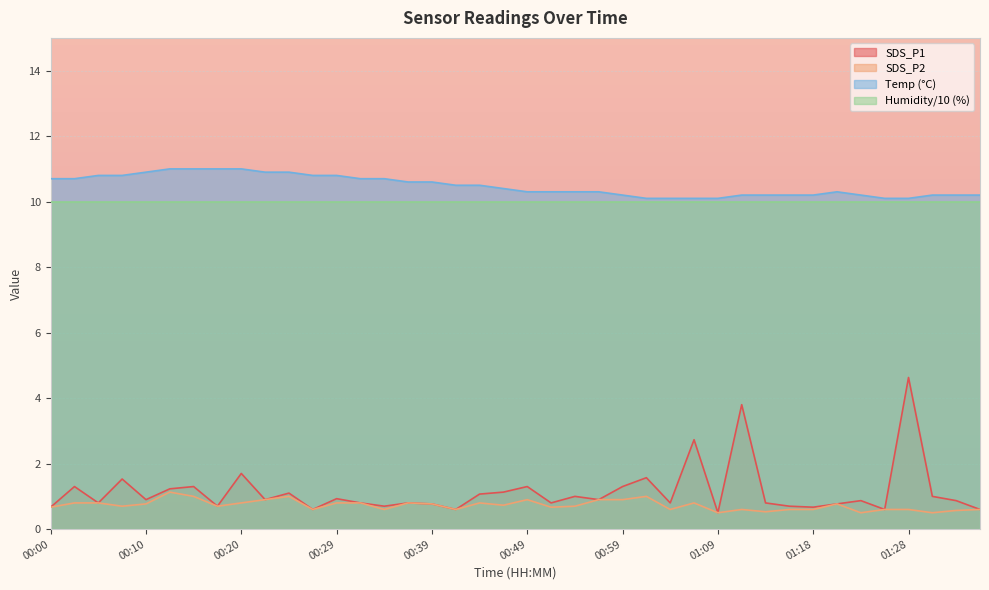

What is the minimum value shown in the chart?

0.5